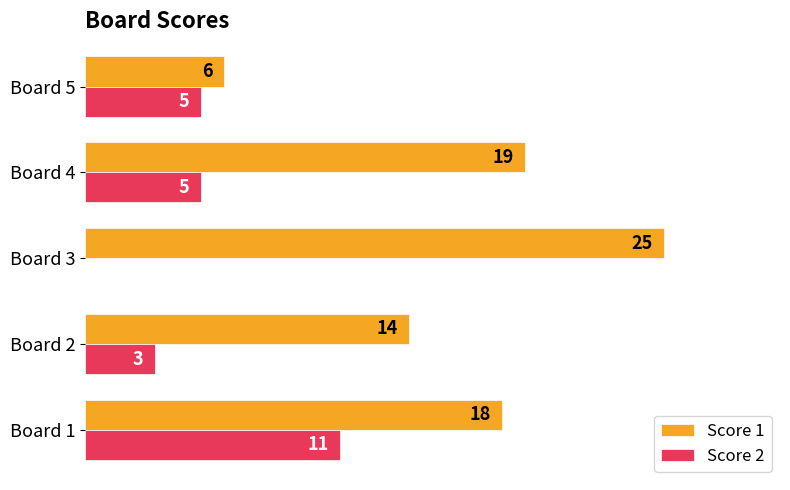

Where is Score 1 nearest to the value 15?

Board 2